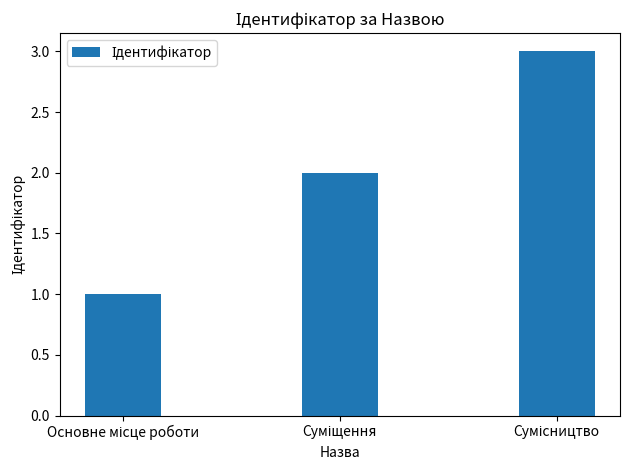

How many values are below 2?

1